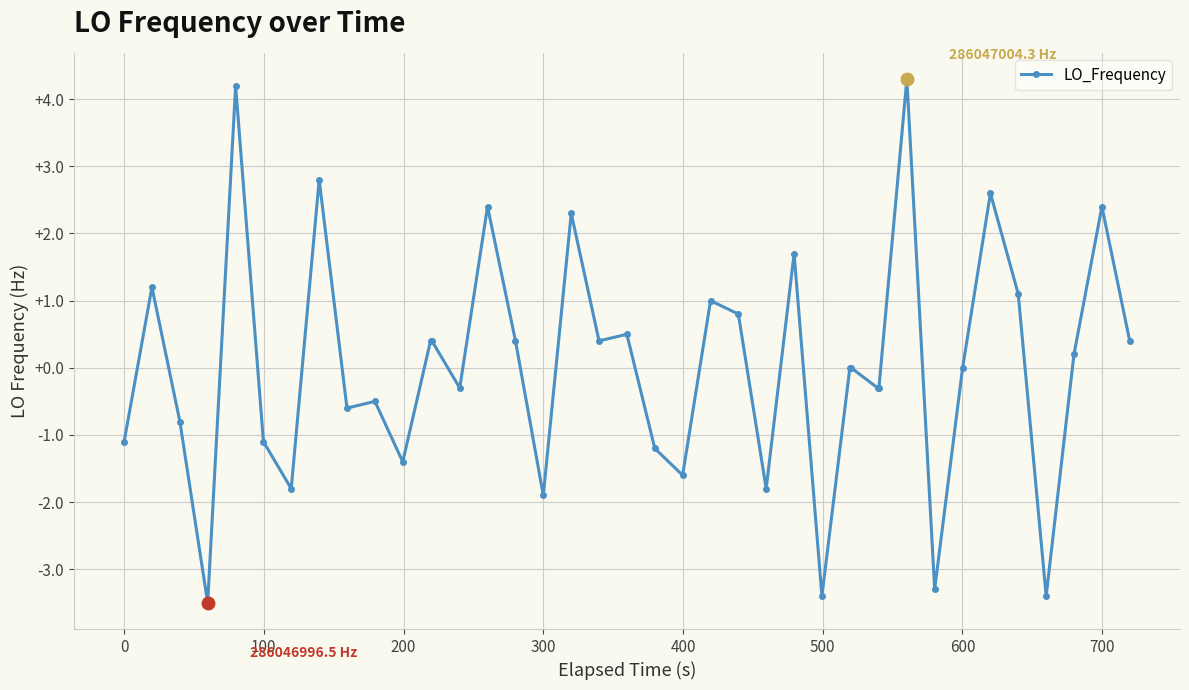

What is the greatest value displayed?

4.3